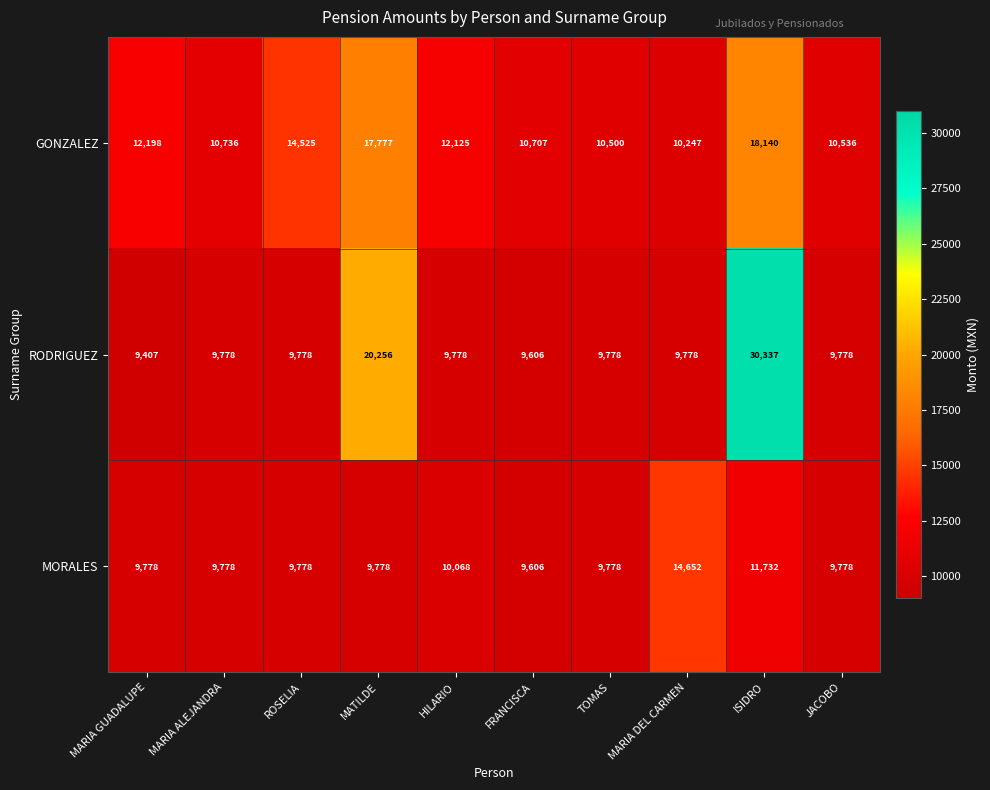

The GONZALEZ series shows 10247 at MARIA DEL CARMEN. True or false?

True